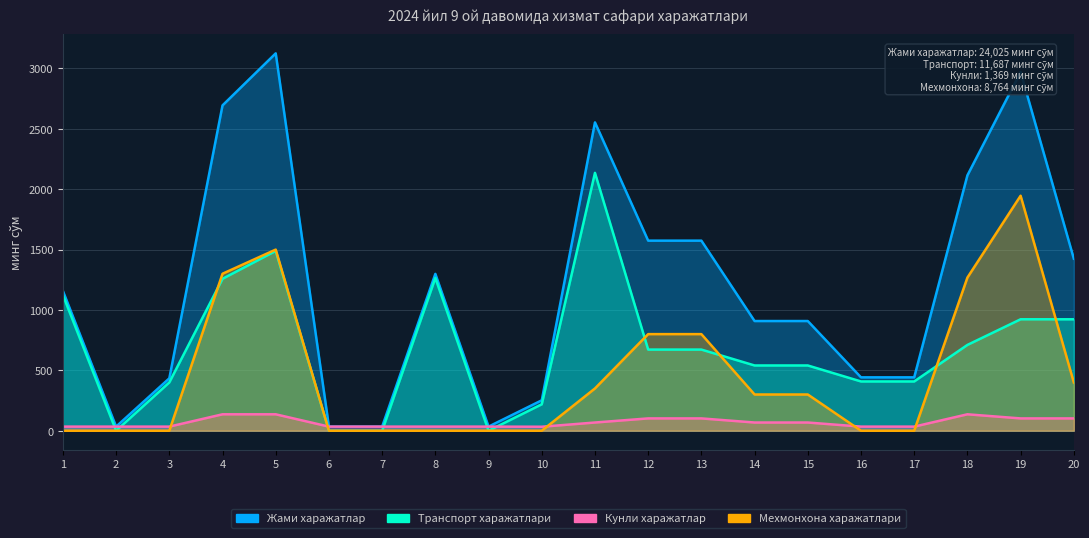

Is it true that Кунли харажатлар equals 48.2 at 8?

False